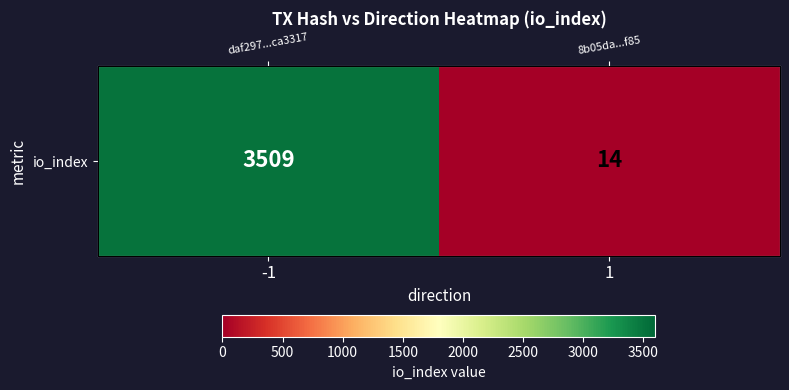

Reading left to right, transcribe all the data shown in this chart.

-1=3509	1=14